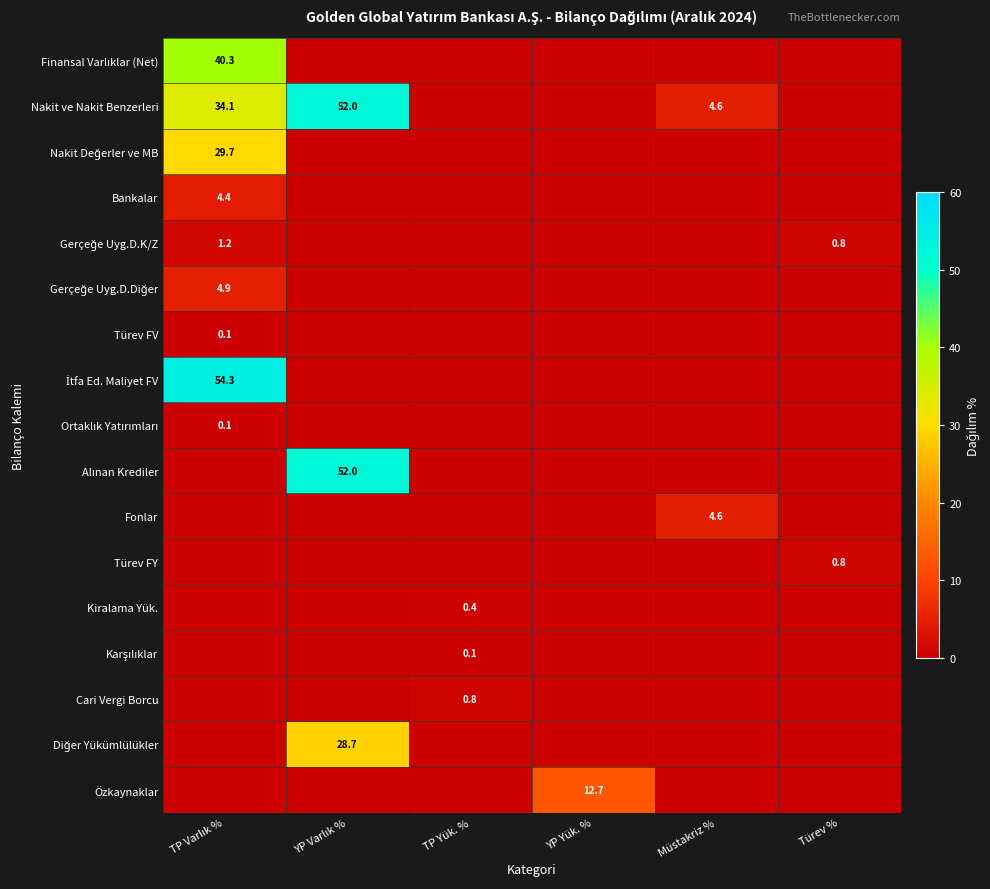

What is the sum of the İtfa Ed. Maliyet FV values at Müstakriz % and TP Varlık %?

54.3